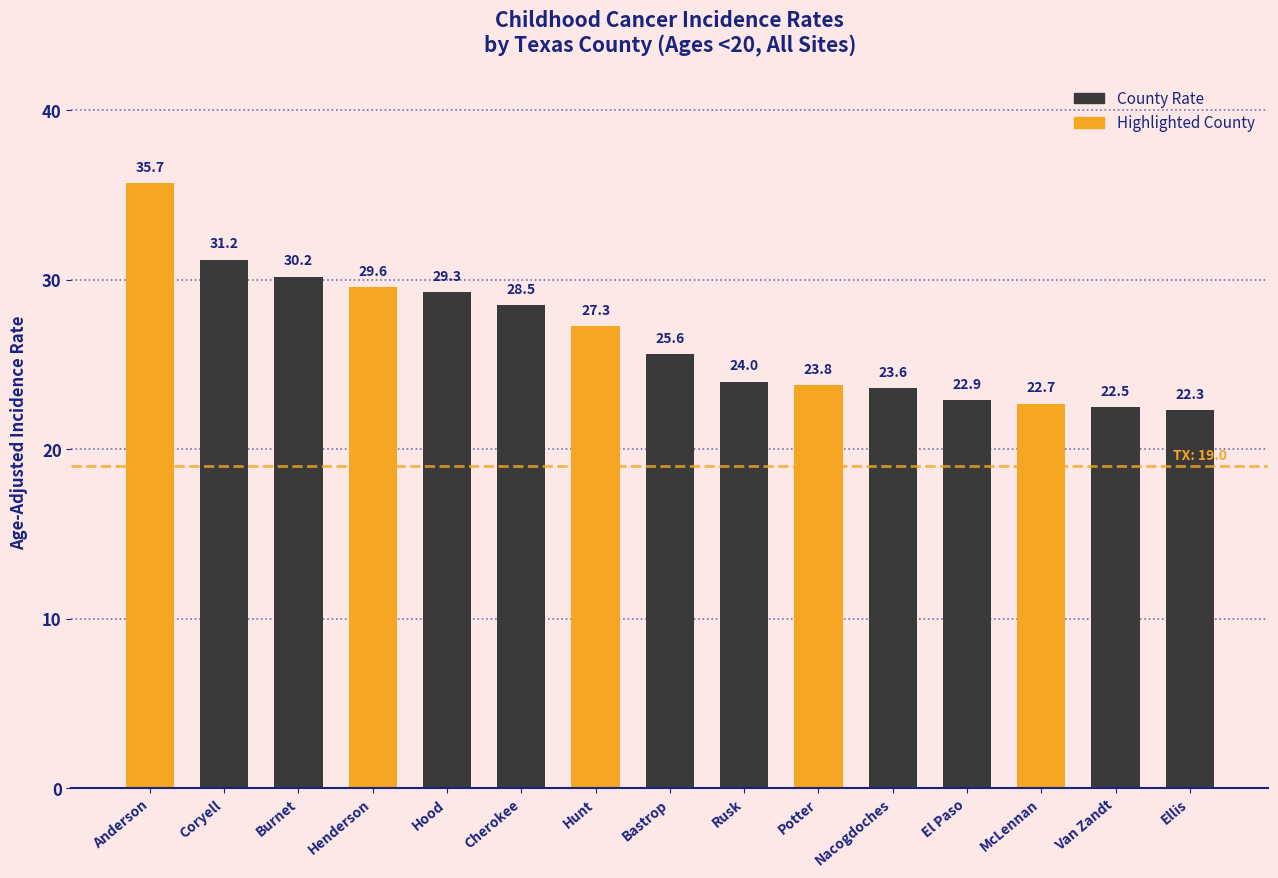

What is the label of the 9th bar from the right?

Hunt